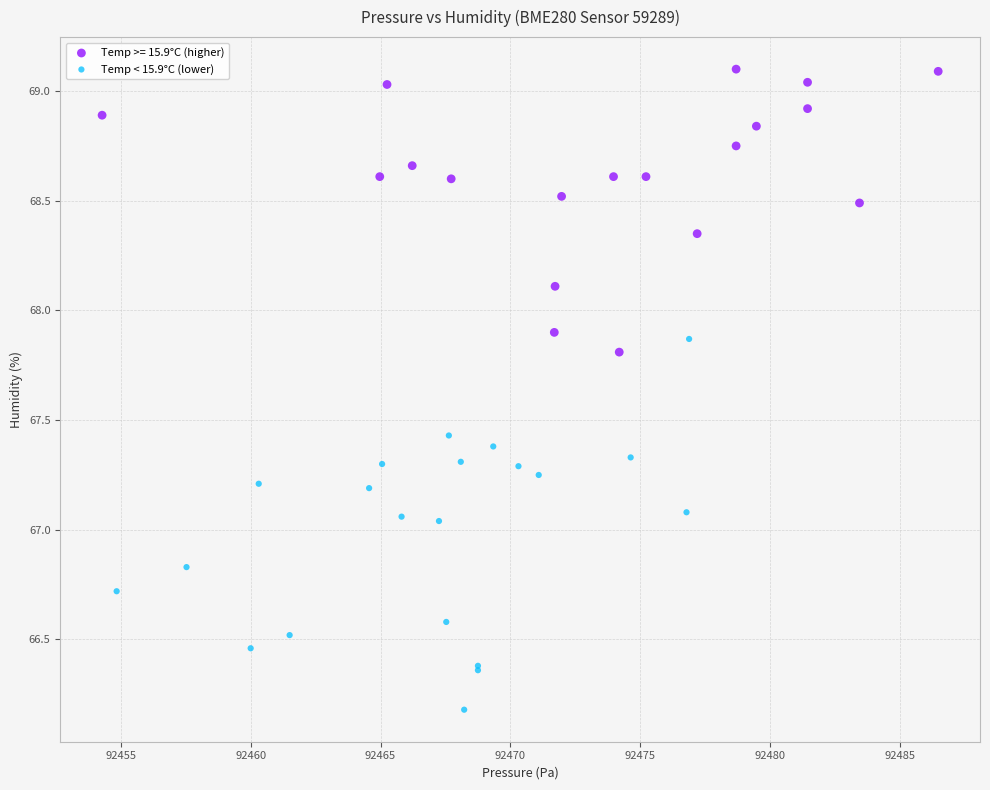

Which series has the largest Y range (max minus min)?

Temp < 15.9°C (lower)